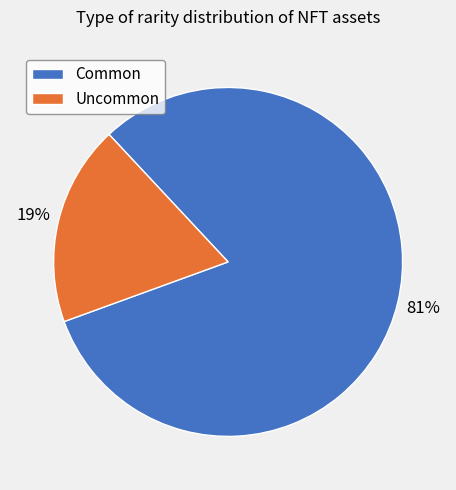

How many slices are in this pie chart?

2